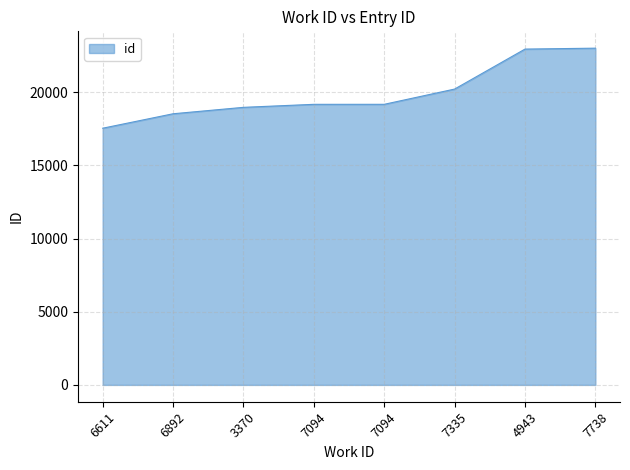

How many values are below 19175?

4